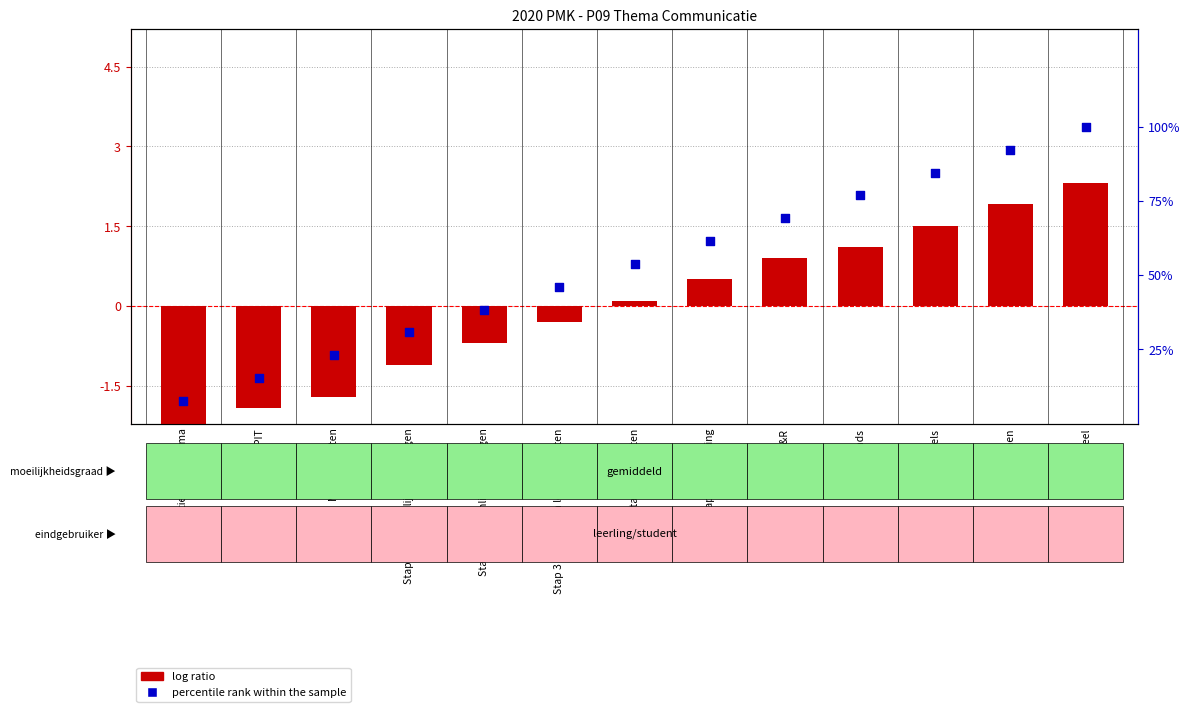

What are all the series names shown in the legend?

log ratio, percentile rank within the sample